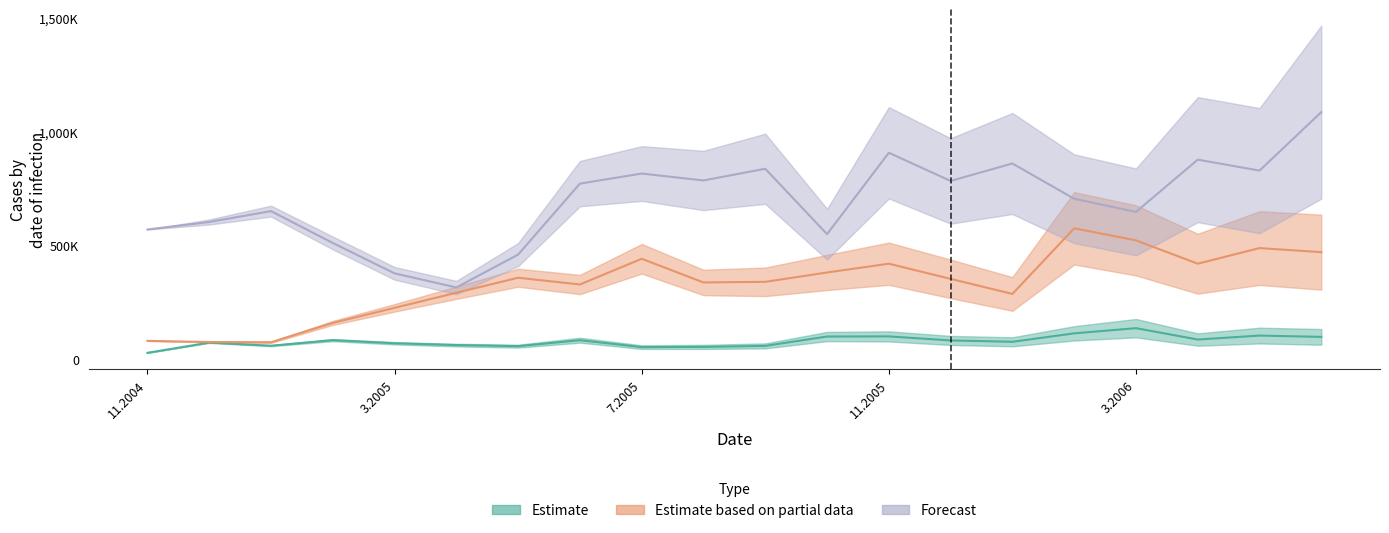

At which label does Forecast reach its minimum?

4.2005